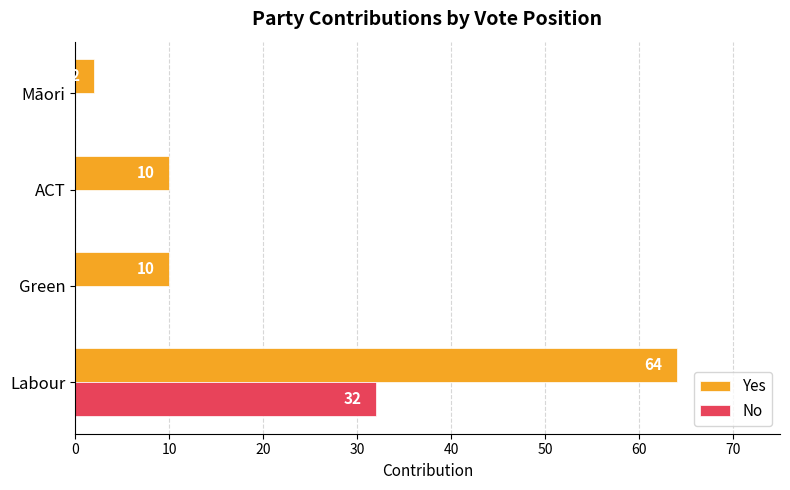

How many positive values does the No series have?

1